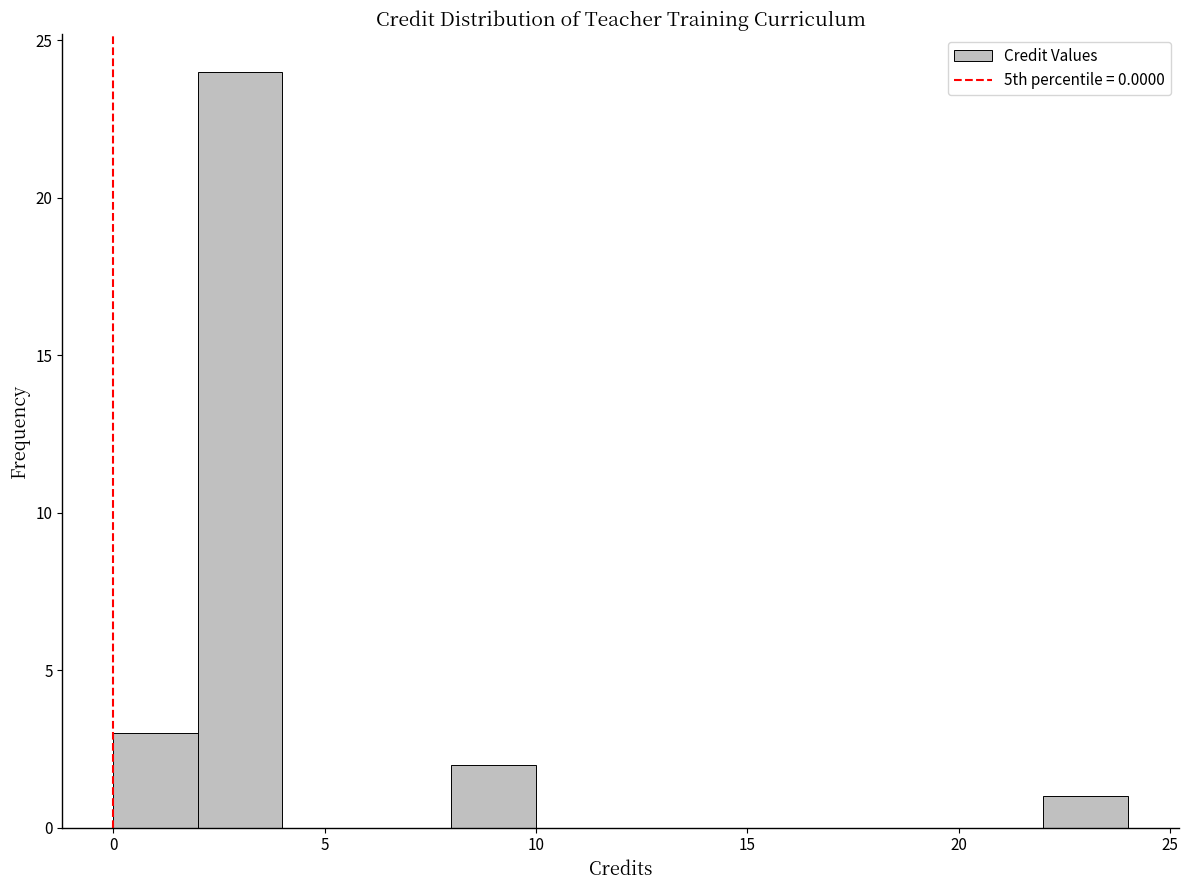

Reading left to right, transcribe this chart: for each bar, give the range it covers on the x-axis and its height. The values are not printed on the chart, so give them approximately, as read against the axis.

0 to 2: 3
2 to 4: 24
4 to 6: 0
6 to 8: 0
8 to 10: 2
10 to 12: 0
12 to 14: 0
14 to 16: 0
16 to 18: 0
18 to 20: 0
20 to 22: 0
22 to 24: 1